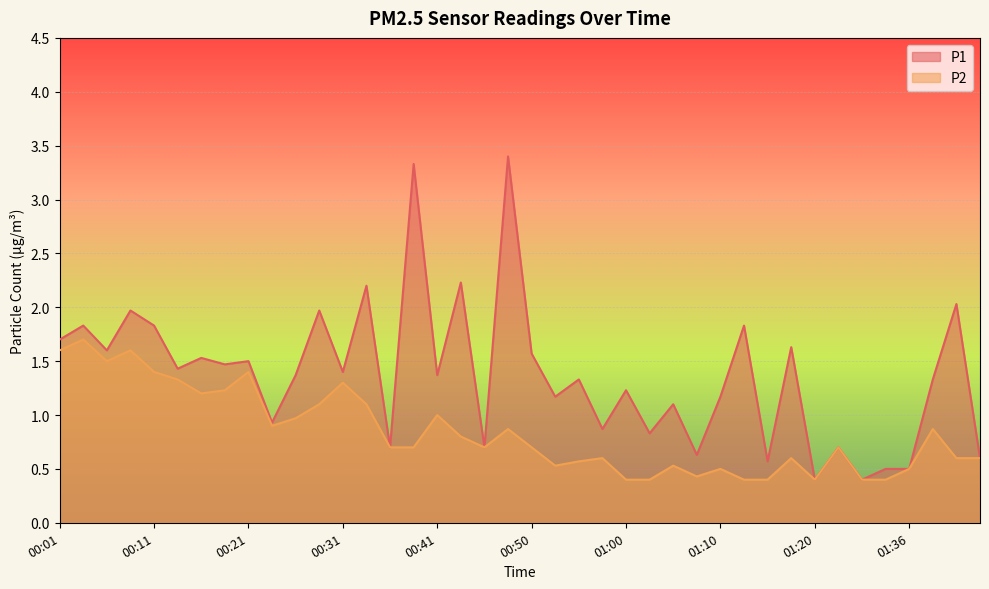

Rank the series at 00:26 from lowest to highest value.

P2, P1